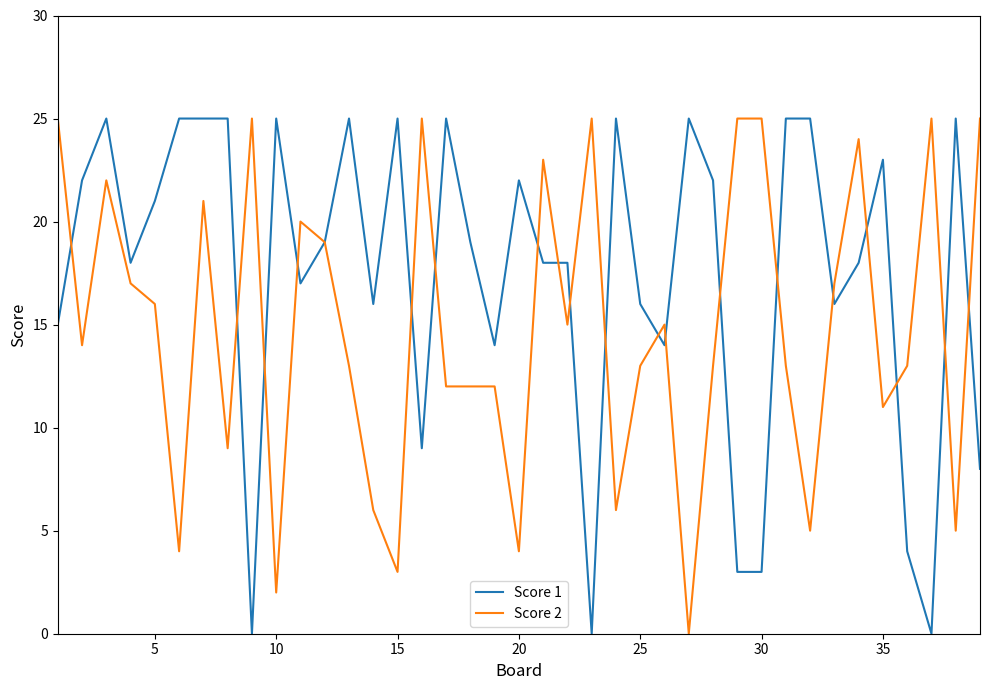

Which series has the largest total across all categories?

Score 1